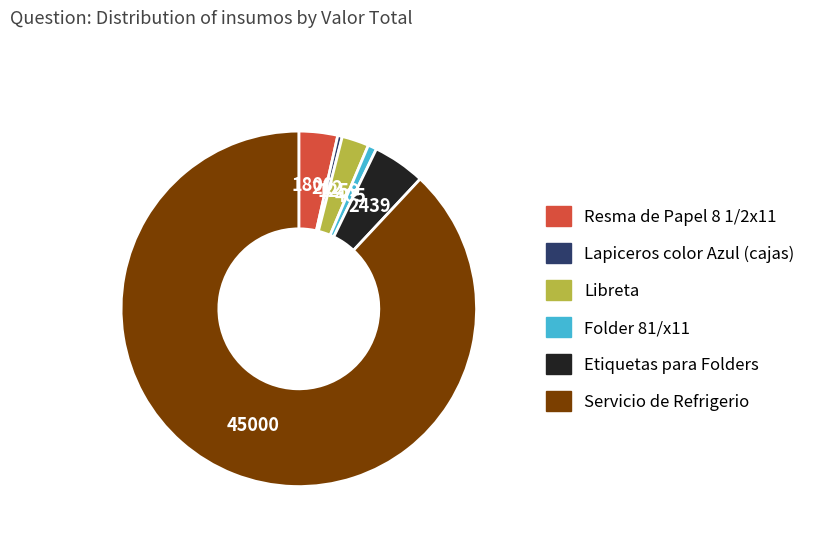

Do Servicio de Refrigerio and Resma de Papel 8 1/2x11 together represent more than half of the pie?

Yes